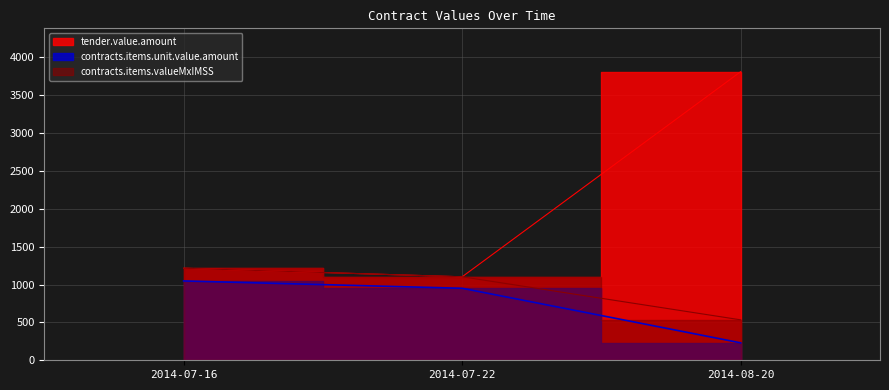

What is the difference between the tender.value.amount values at 2014-08-20 and 2014-07-22?

2707.4